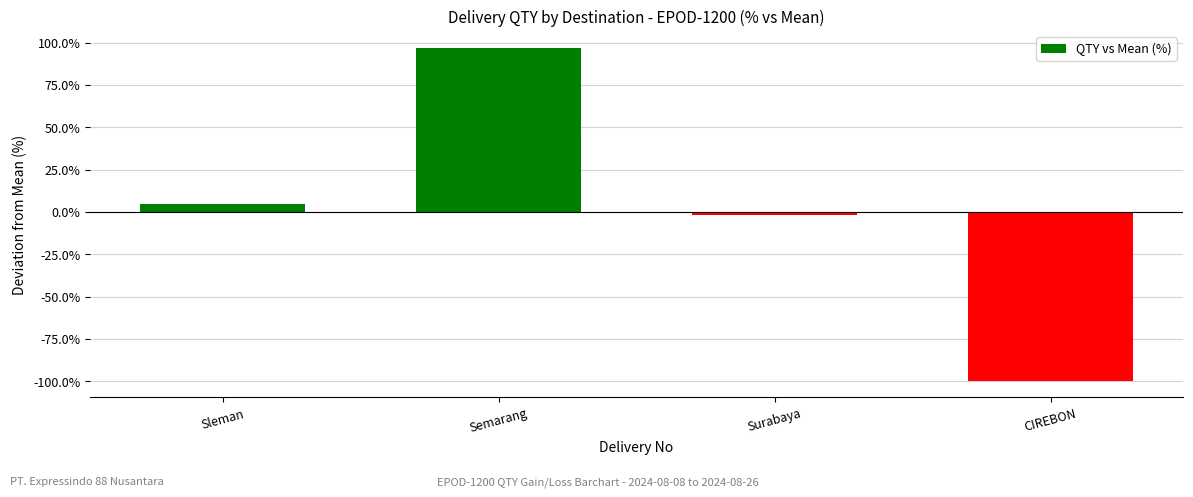

What is the sum of the values at Sleman and Surabaya?

2.7